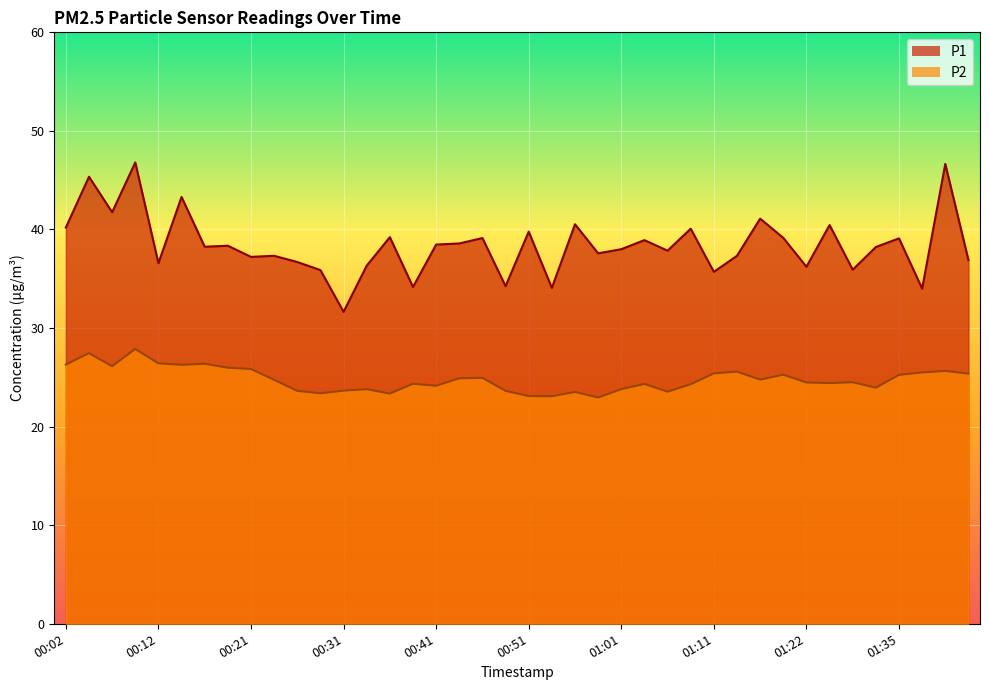

Which series has the widest spread of values?

P1